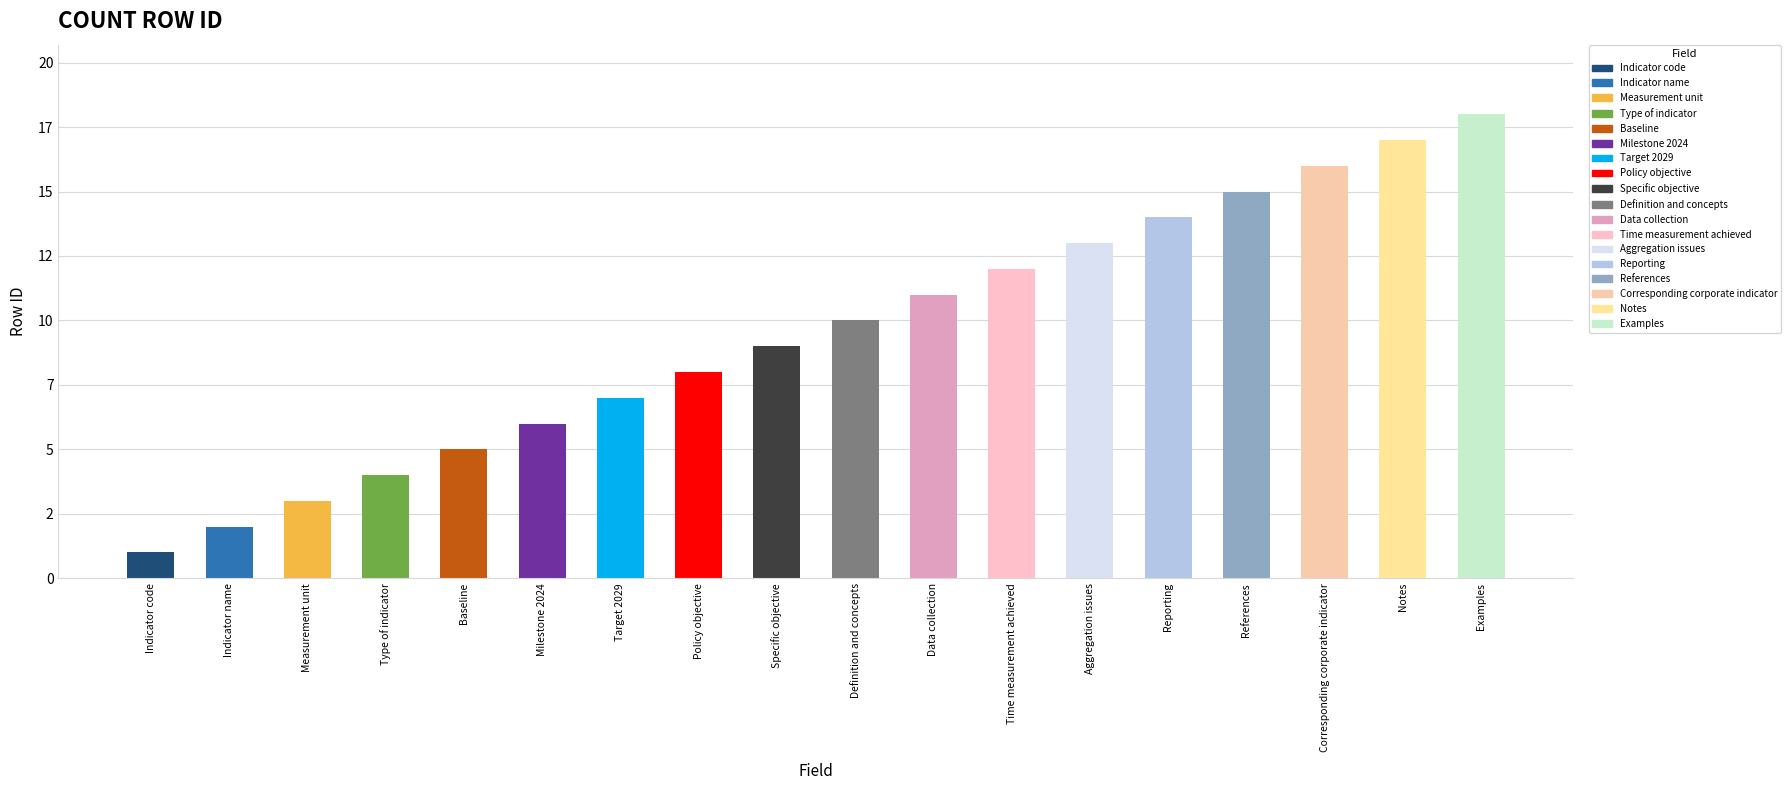

What is the approximate value at Definition and concepts, to the nearest 10?

10